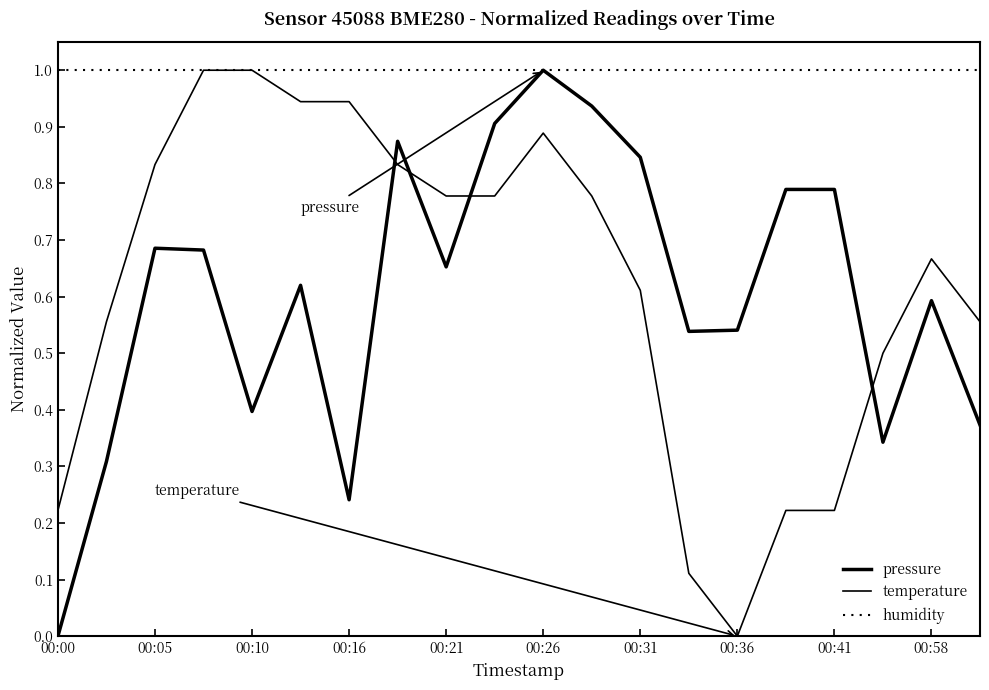

Does the chart have visible grid lines?

No